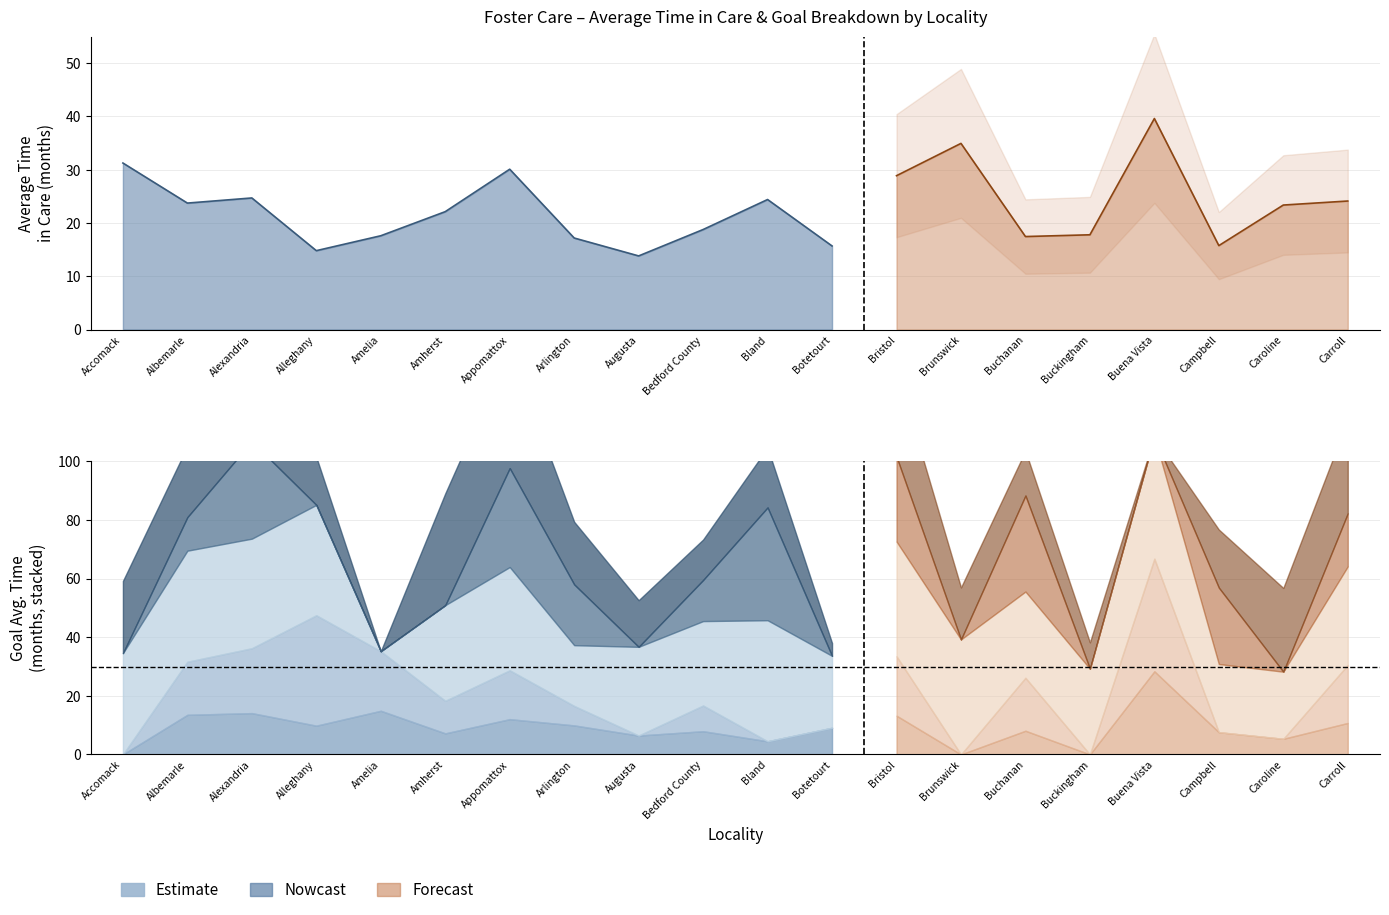

How many categories are shown in the chart?

20